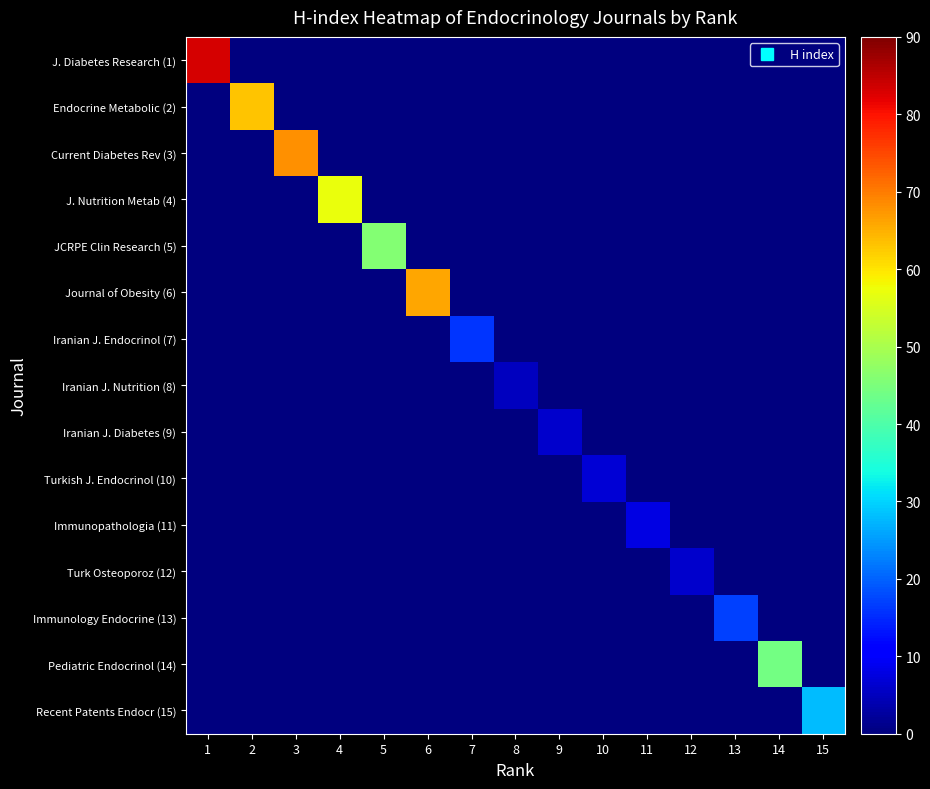

Reading left to right, list all the values displayed in this chart.

J. Diabetes Research (1): 1=83	2=0	3=0	4=0	5=0	6=0	7=0	8=0	9=0	10=0	11=0	12=0	13=0	14=0	15=0
Endocrine Metabolic (2): 1=0	2=63	3=0	4=0	5=0	6=0	7=0	8=0	9=0	10=0	11=0	12=0	13=0	14=0	15=0
Current Diabetes Rev (3): 1=0	2=0	3=68	4=0	5=0	6=0	7=0	8=0	9=0	10=0	11=0	12=0	13=0	14=0	15=0
J. Nutrition Metab (4): 1=0	2=0	3=0	4=57	5=0	6=0	7=0	8=0	9=0	10=0	11=0	12=0	13=0	14=0	15=0
JCRPE Clin Research (5): 1=0	2=0	3=0	4=0	5=46	6=0	7=0	8=0	9=0	10=0	11=0	12=0	13=0	14=0	15=0
Journal of Obesity (6): 1=0	2=0	3=0	4=0	5=0	6=66	7=0	8=0	9=0	10=0	11=0	12=0	13=0	14=0	15=0
Iranian J. Endocrinol (7): 1=0	2=0	3=0	4=0	5=0	6=0	7=16	8=0	9=0	10=0	11=0	12=0	13=0	14=0	15=0
Iranian J. Nutrition (8): 1=0	2=0	3=0	4=0	5=0	6=0	7=0	8=5	9=0	10=0	11=0	12=0	13=0	14=0	15=0
Iranian J. Diabetes (9): 1=0	2=0	3=0	4=0	5=0	6=0	7=0	8=0	9=6	10=0	11=0	12=0	13=0	14=0	15=0
Turkish J. Endocrinol (10): 1=0	2=0	3=0	4=0	5=0	6=0	7=0	8=0	9=0	10=7	11=0	12=0	13=0	14=0	15=0
Immunopathologia (11): 1=0	2=0	3=0	4=0	5=0	6=0	7=0	8=0	9=0	10=0	11=8	12=0	13=0	14=0	15=0
Turk Osteoporoz (12): 1=0	2=0	3=0	4=0	5=0	6=0	7=0	8=0	9=0	10=0	11=0	12=6	13=0	14=0	15=0
Immunology Endocrine (13): 1=0	2=0	3=0	4=0	5=0	6=0	7=0	8=0	9=0	10=0	11=0	12=0	13=17	14=0	15=0
Pediatric Endocrinol (14): 1=0	2=0	3=0	4=0	5=0	6=0	7=0	8=0	9=0	10=0	11=0	12=0	13=0	14=44	15=0
Recent Patents Endocr (15): 1=0	2=0	3=0	4=0	5=0	6=0	7=0	8=0	9=0	10=0	11=0	12=0	13=0	14=0	15=28